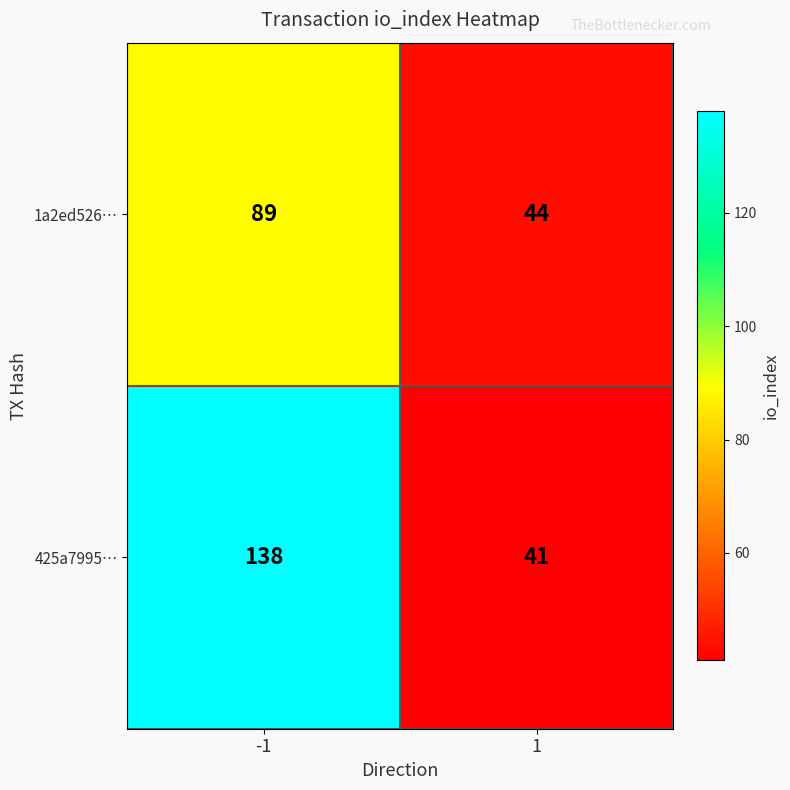

Reading left to right, extract all data points from this chart.

1a2ed526…: 89	44
425a7995…: 138	41